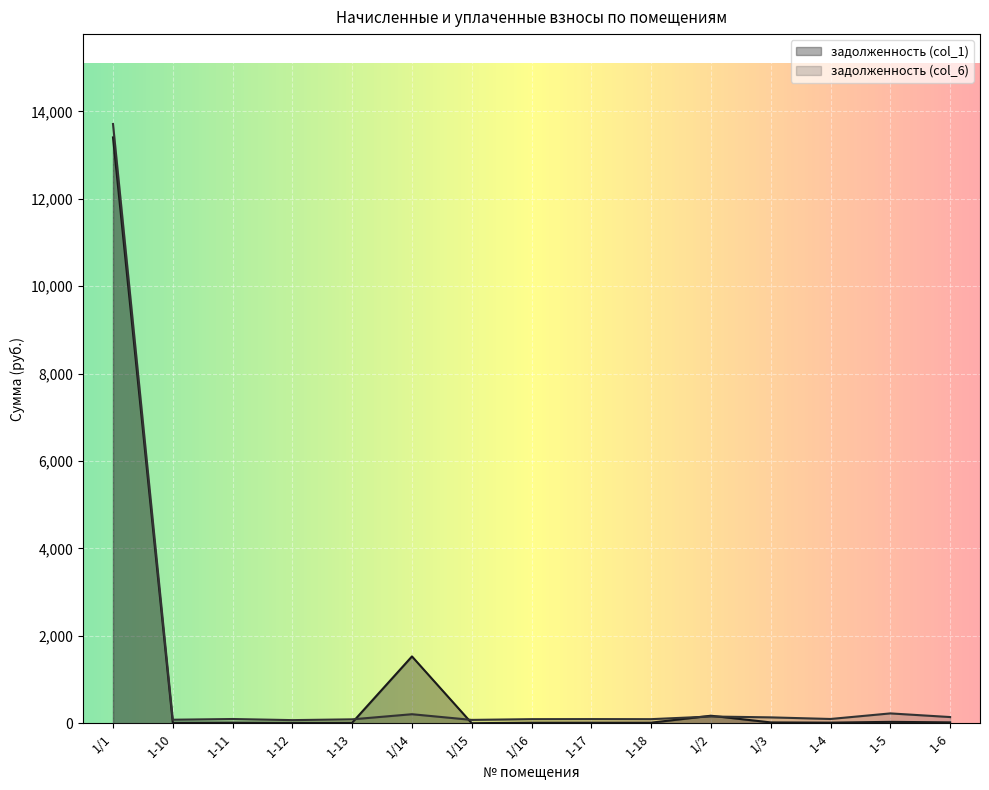

Reading left to right, transcribe all the data shown in this chart.

задолженность (col_1): 1/1=13404.9	1-10=11.2	1-11=13.6	1-12=10.0	1-13=12.5	1/14=1528.9	1/15=0.0	1/16=13.1	1-17=13.3	1-18=13.1	1/2=171.8	1/3=18.8	1-4=13.7	1-5=31.6	1-6=19.9
задолженность (col_6): 1/1=13711.6	1-10=80.2	1-11=96.5	1-12=71.2	1-13=89.2	1/14=206.3	1/15=76.3	1/16=93.2	1-17=94.9	1-18=93.2	1/2=154.2	1/3=134.2	1-4=97.3	1-5=224.9	1-6=141.5